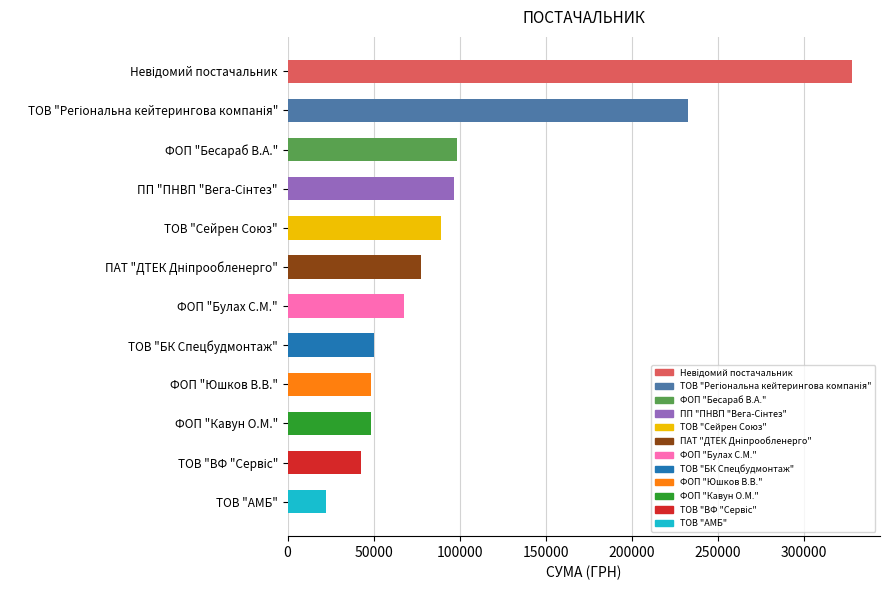

True or false: the data shows 135968.1 at ТОВ "Сейрен Союз".

False